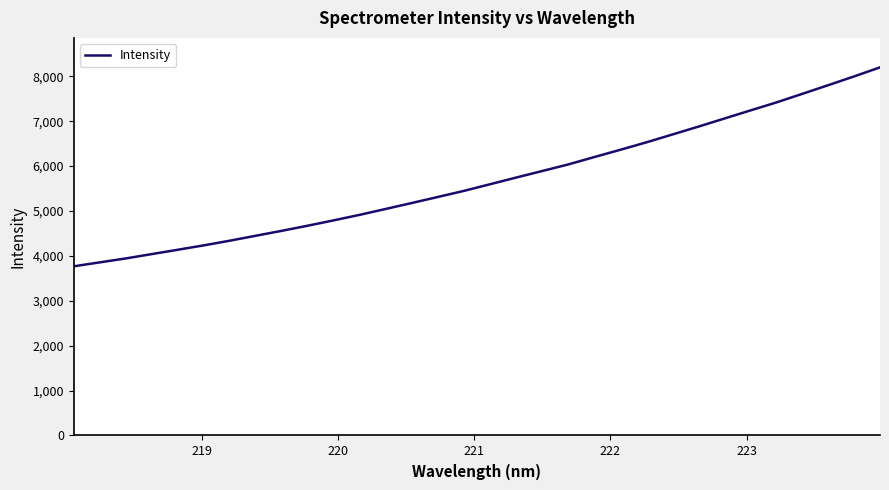

What is the difference between the maximum and minimum values?

4432.1